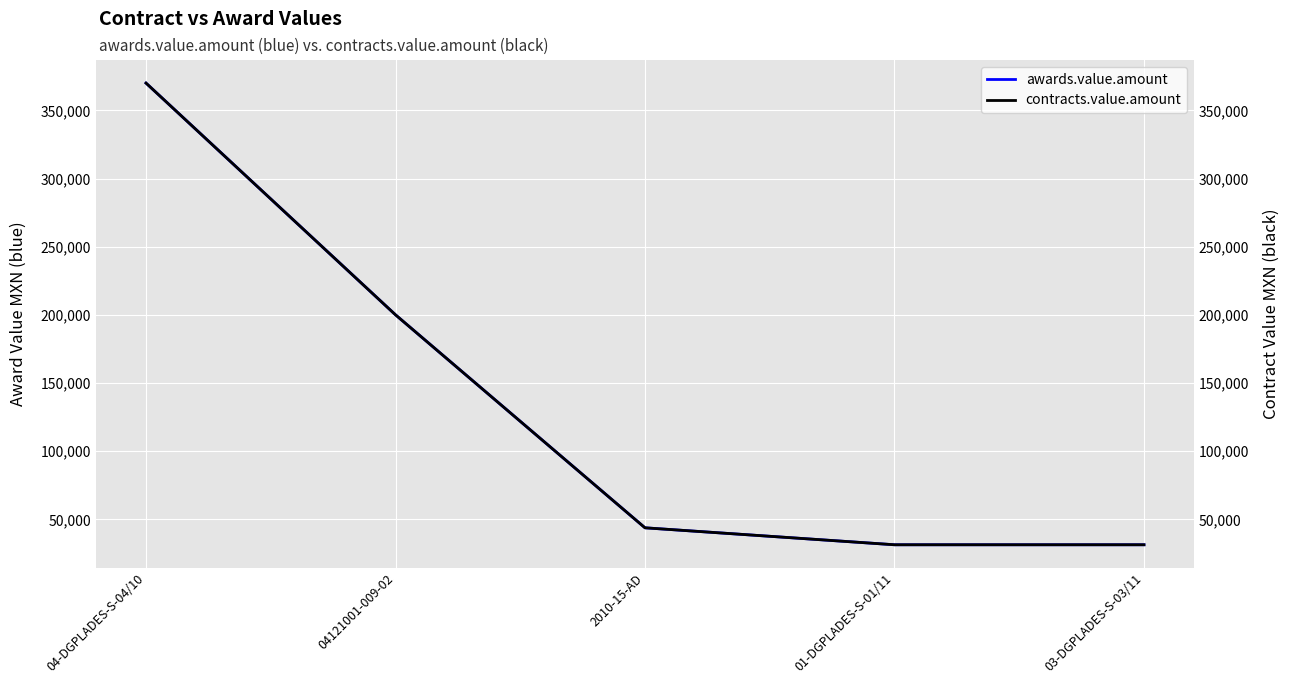

Does the chart display data point markers on the line(s)?

No